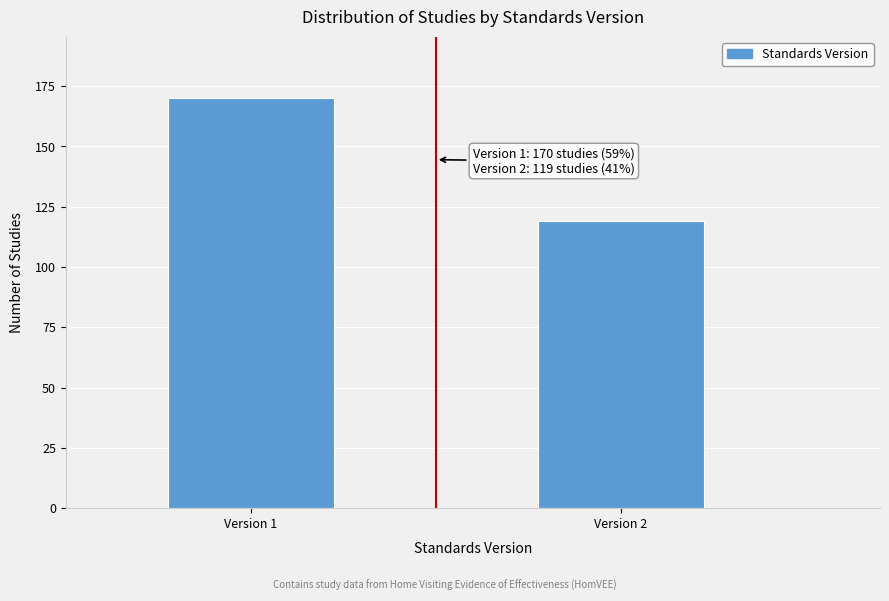

Reading left to right, extract all data points from this chart.

170	119